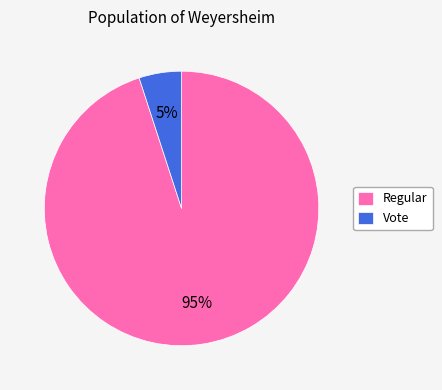

Which category has the smallest portion of the pie?

Vote